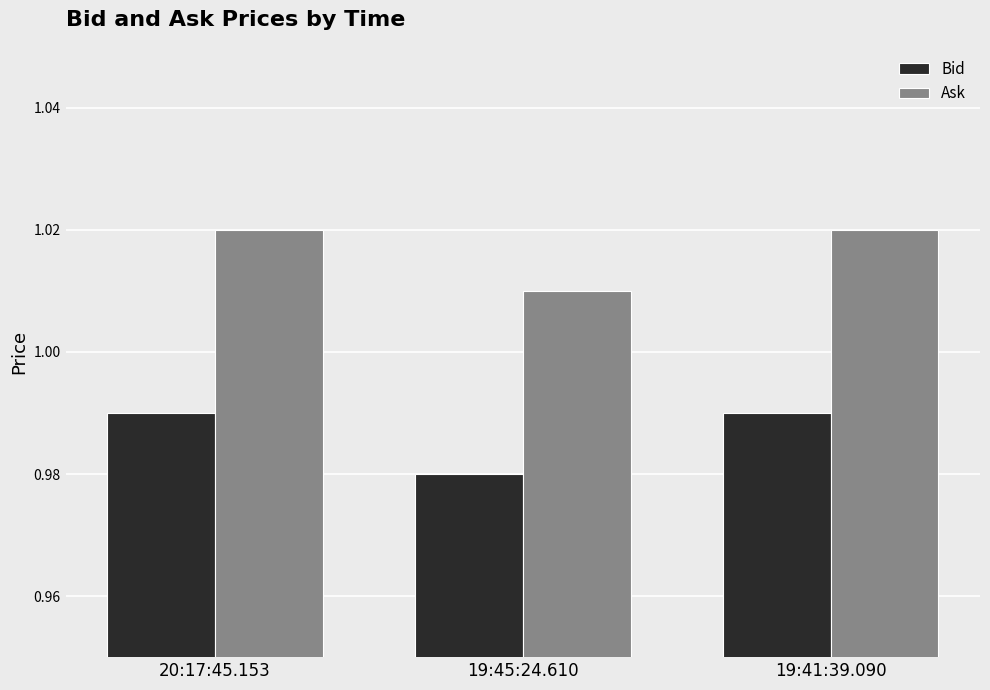

At how many categories does at least one series exceed 0?

3